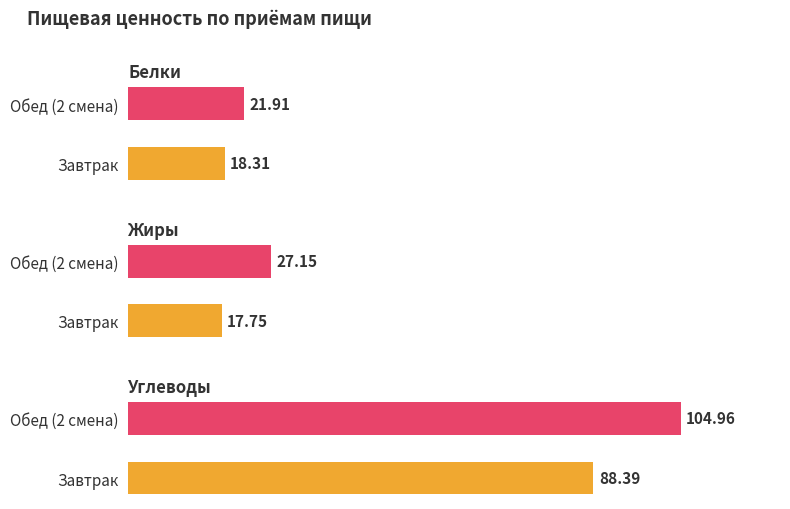

What is the highest value of the Углеводы series?

105.0